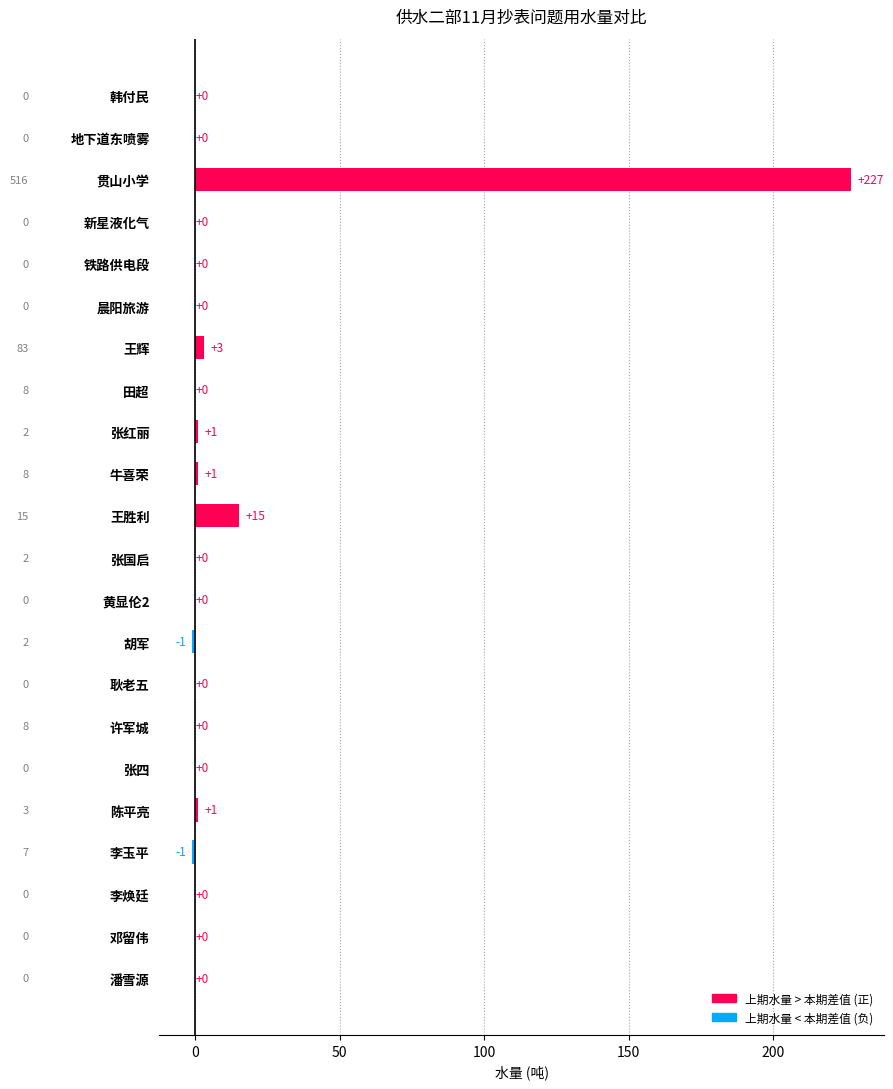

Reading top to bottom, list all the values displayed in this chart.

韩付民=0	地下道东喷雾=0	贯山小学=227	新星液化气=0	铁路供电段=0	晨阳旅游=0	王辉=3	田超=0	张红丽=1	牛喜荣=1	王胜利=15	张国启=0	黄显伦2=0	胡军=-1	耿老五=0	许军城=0	张四=0	陈平亮=1	李玉平=-1	李焕廷=0	邓留伟=0	潘雪源=0